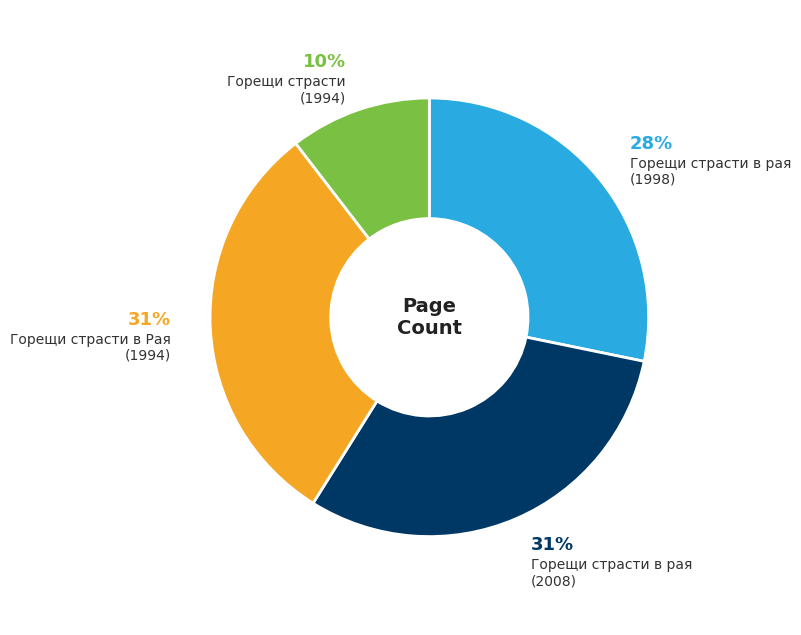

Count the number of slices in the pie.

4